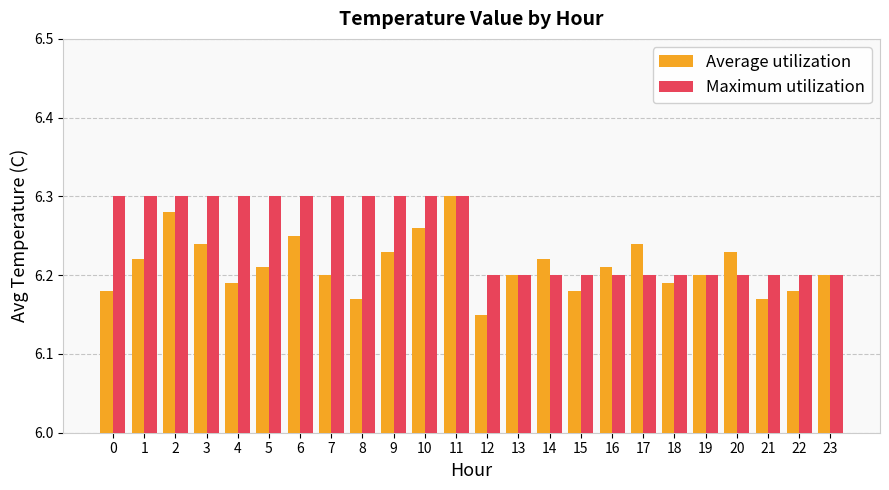

How many categories are shown in the chart?

24